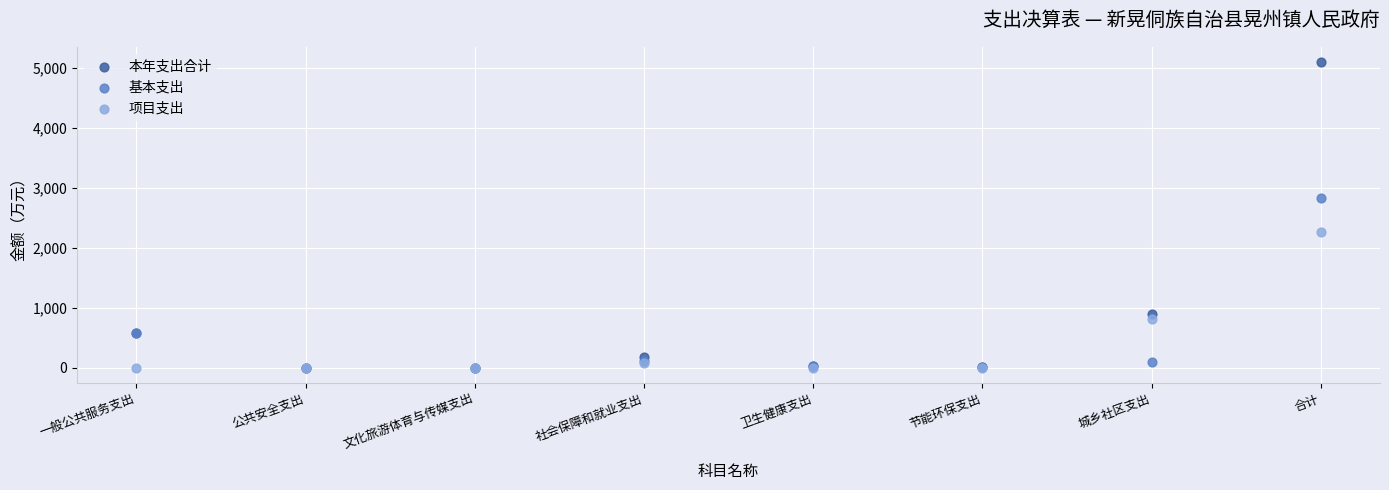

In the 基本支出 series, what Y value is closest to 1418?

572.0